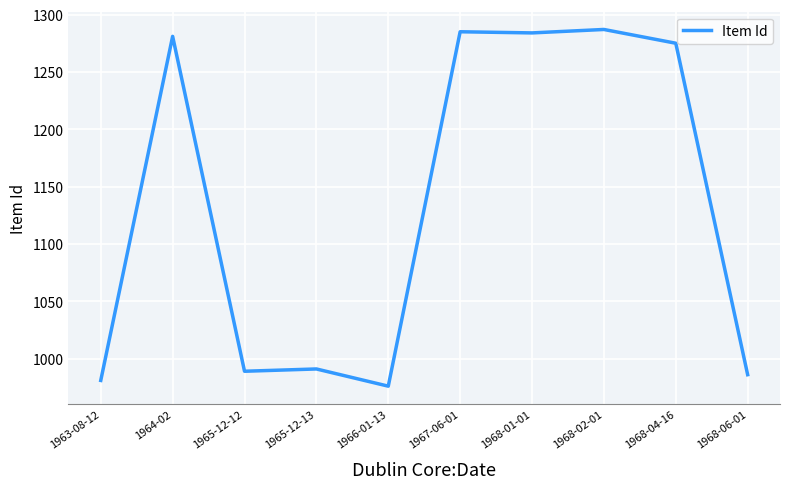

What position from the right is 1963-08-12?

10